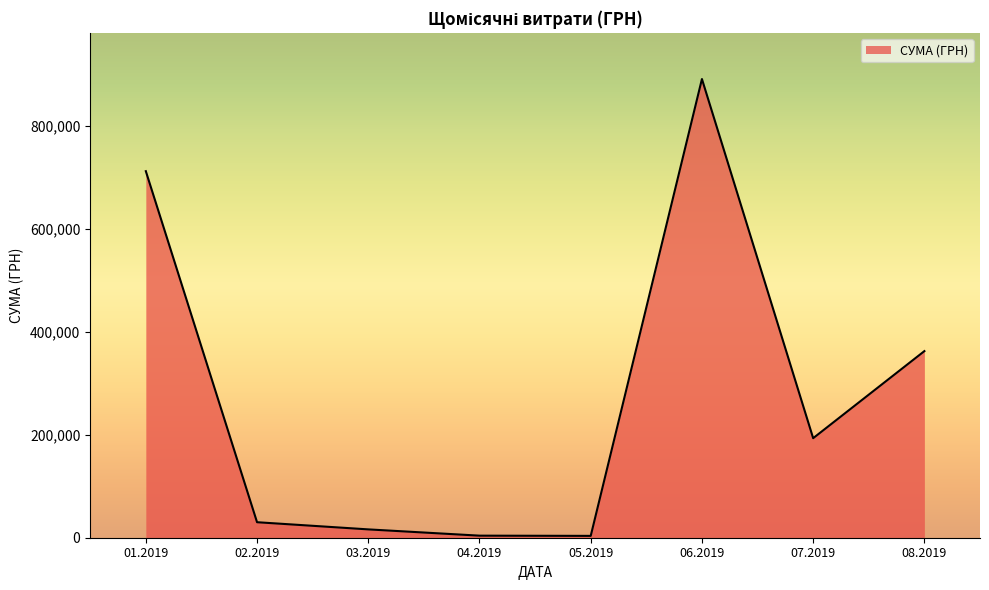

How many lines are shown in the chart?

1